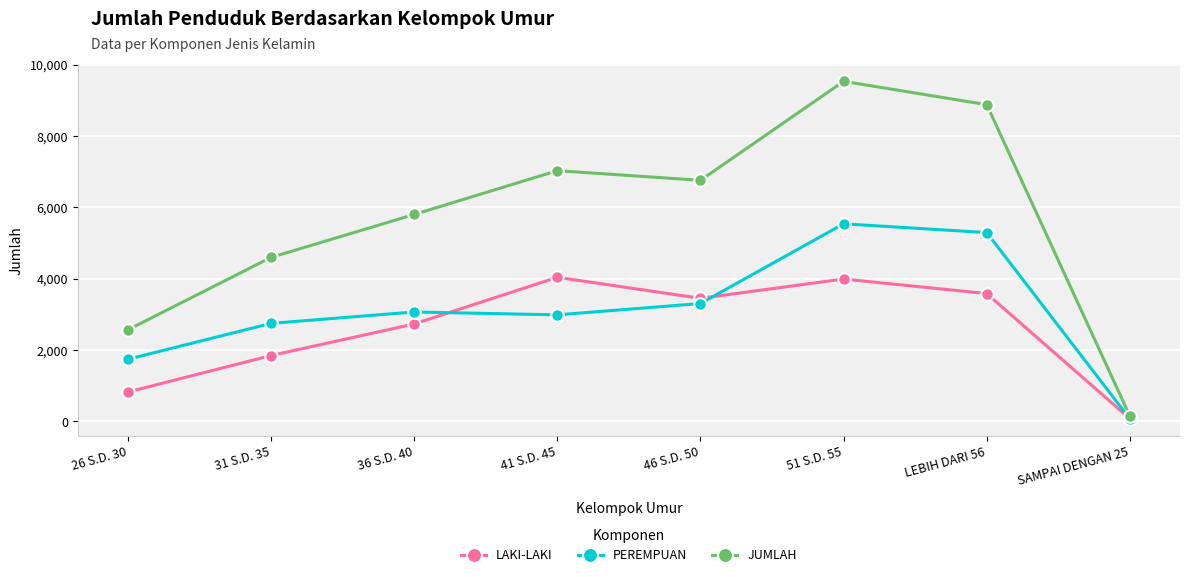

Reading left to right, what are all the values shown in this chart?

LAKI-LAKI: 826	1849	2733	4042	3453	3994	3586	78
PEREMPUAN: 1744	2750	3070	2989	3307	5541	5295	72
JUMLAH: 2570	4599	5803	7031	6760	9535	8881	150